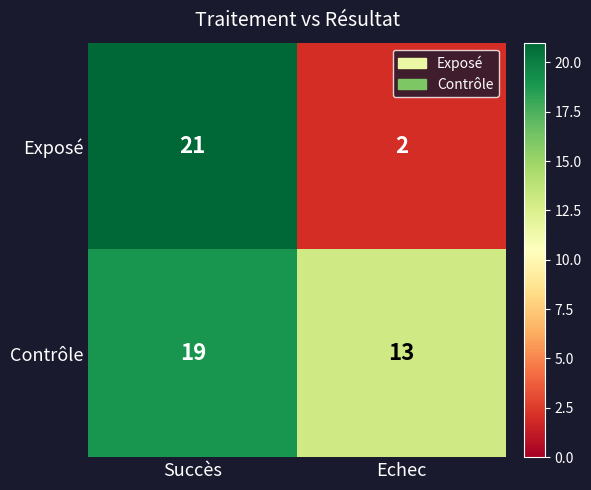

What is the total value across all series at Echec?

15